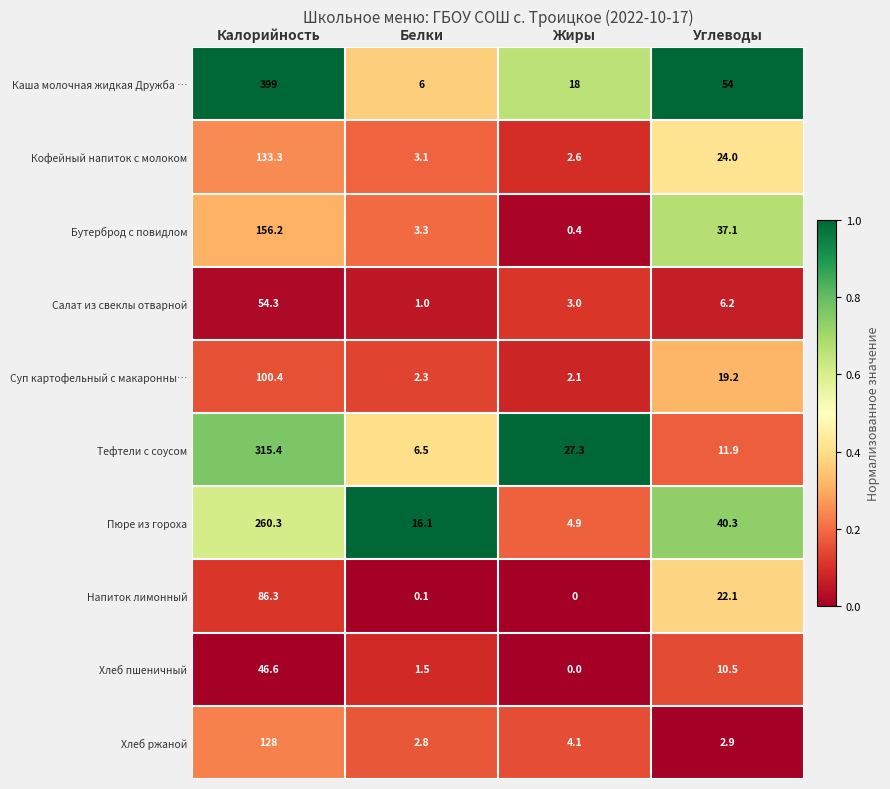

Which series changed the most between Калорийность and Жиры?

Каша молочная жидкая Дружба …